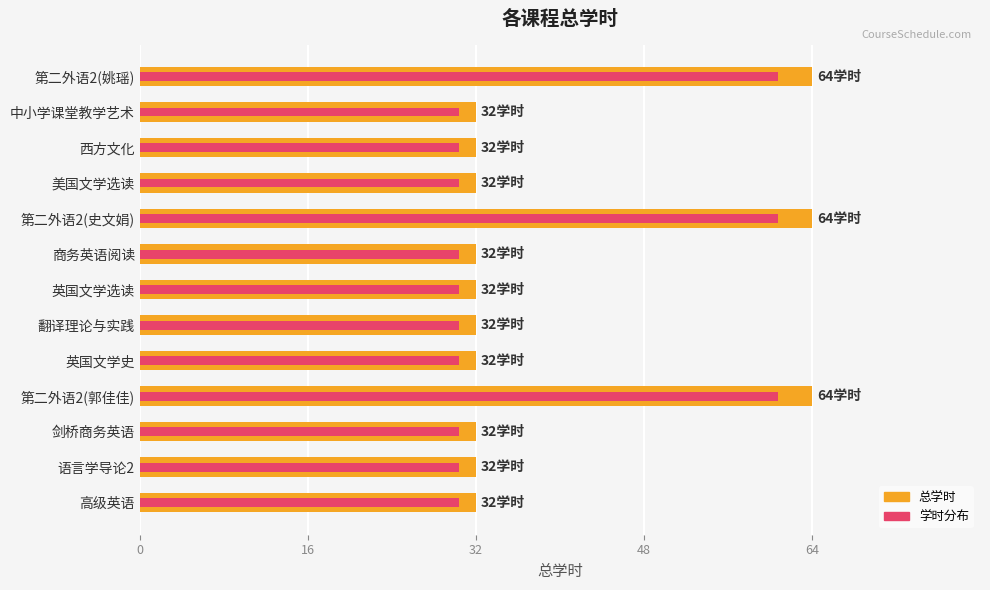

Reading left to right, extract all data points from this chart.

总学时: 32.0	32.0	32.0	64.0	32.0	32.0	32.0	32.0	64.0	32.0	32.0	32.0	64.0
学时分布: 30.4	30.4	30.4	60.8	30.4	30.4	30.4	30.4	60.8	30.4	30.4	30.4	60.8